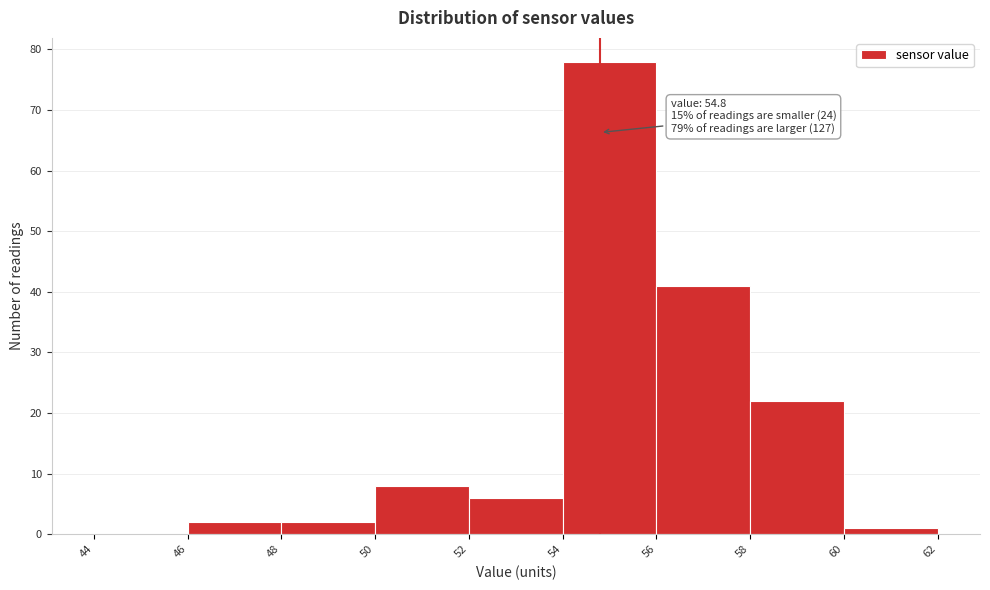

Over which range of the x-axis is the bar tallest?

54 to 56